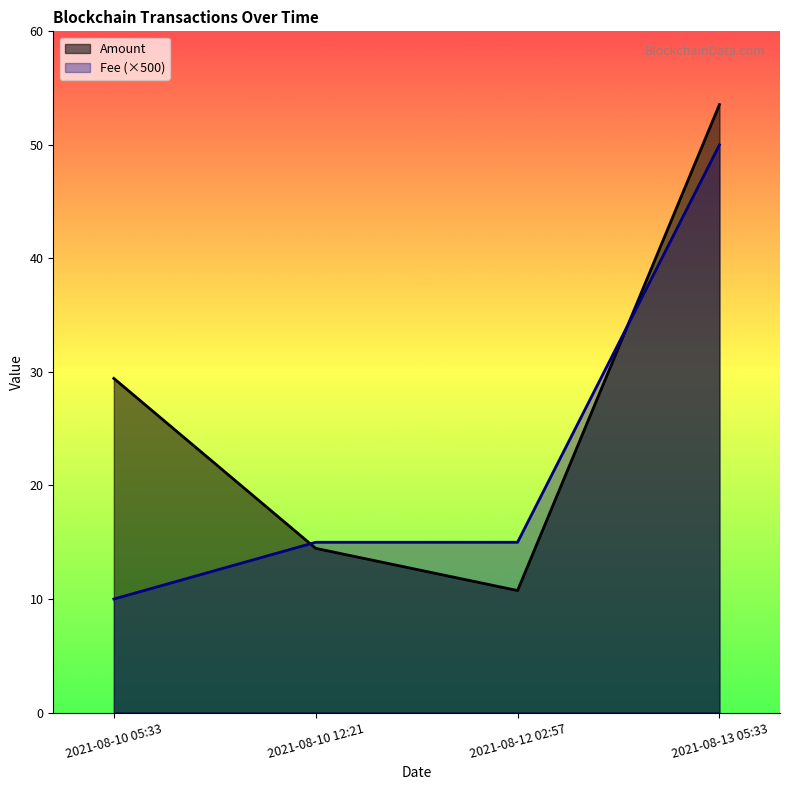

How many data points in Amount are less than 29?

2